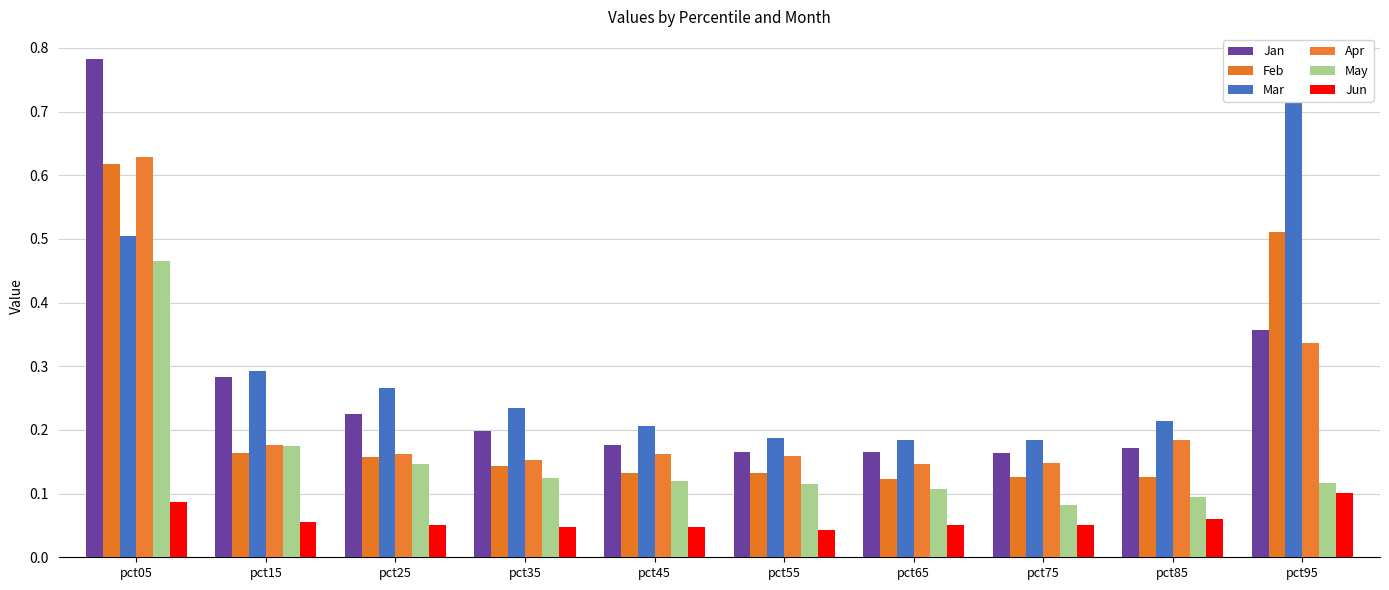

Which label corresponds to the largest value in the chart?

pct05